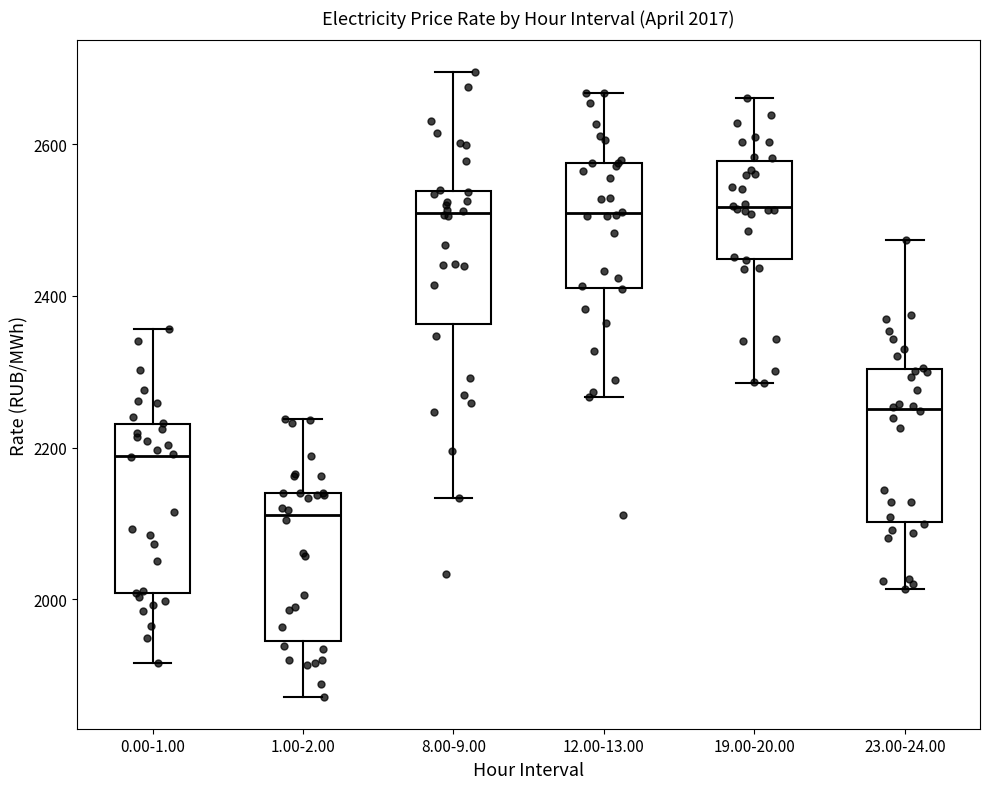

Which box has the lowest median line?

1.00-2.00